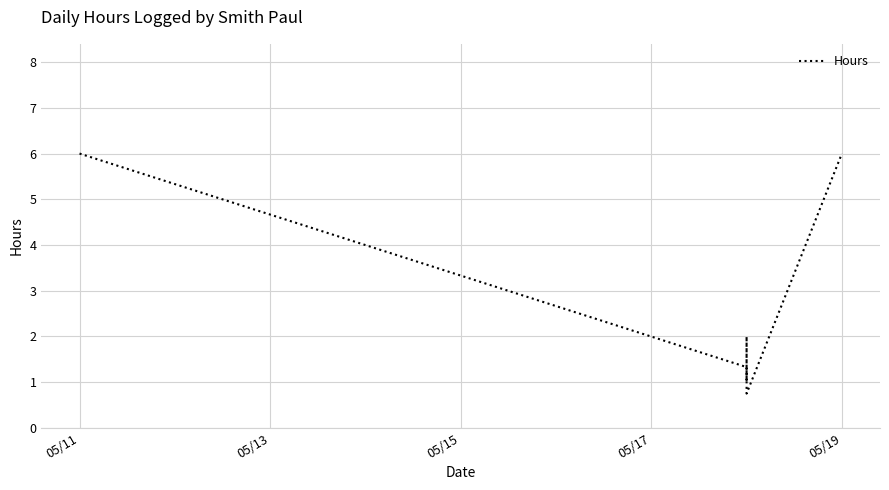

The chart shows a value of 1.4 at 05/15. True or false?

False